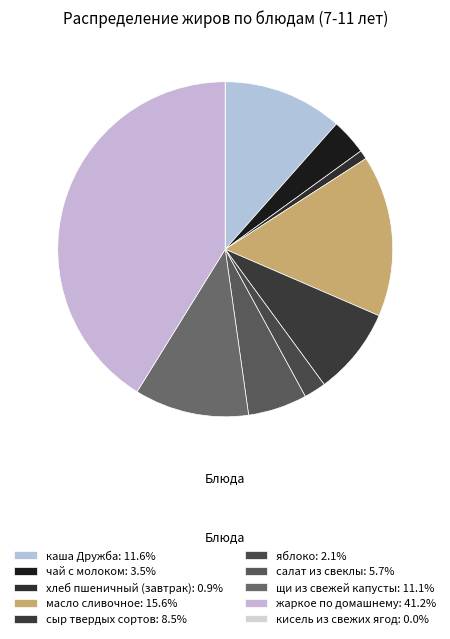

Is there any slice that represents more than half of the pie?

No